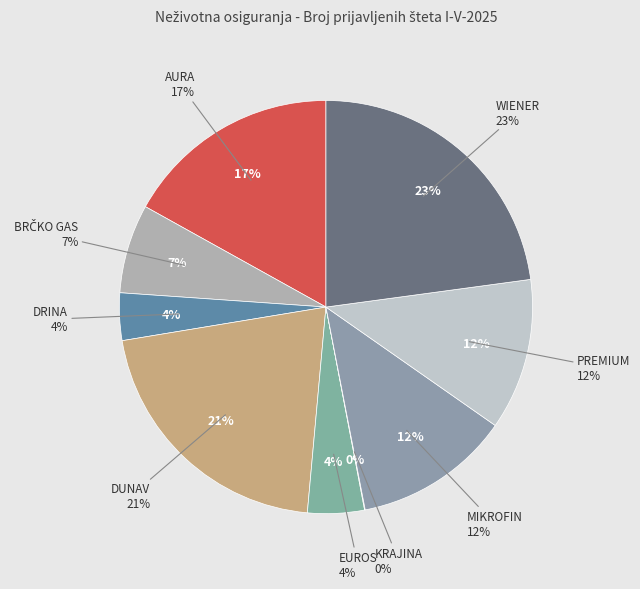

True or false: BRČKO GAS accounts for 1% of the total.

False